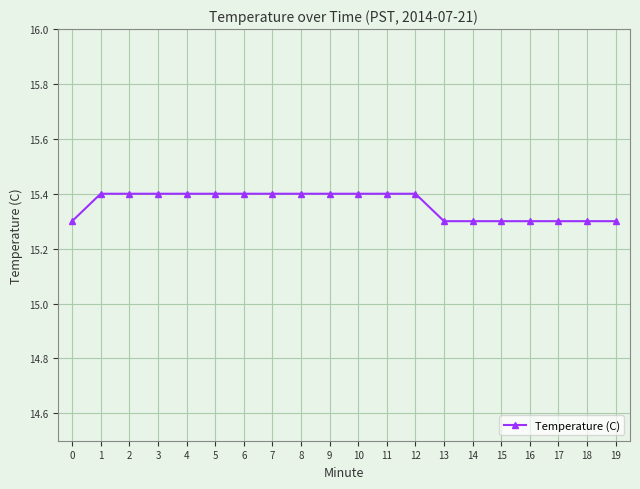

What is the value of the 16th point from the left?

15.3